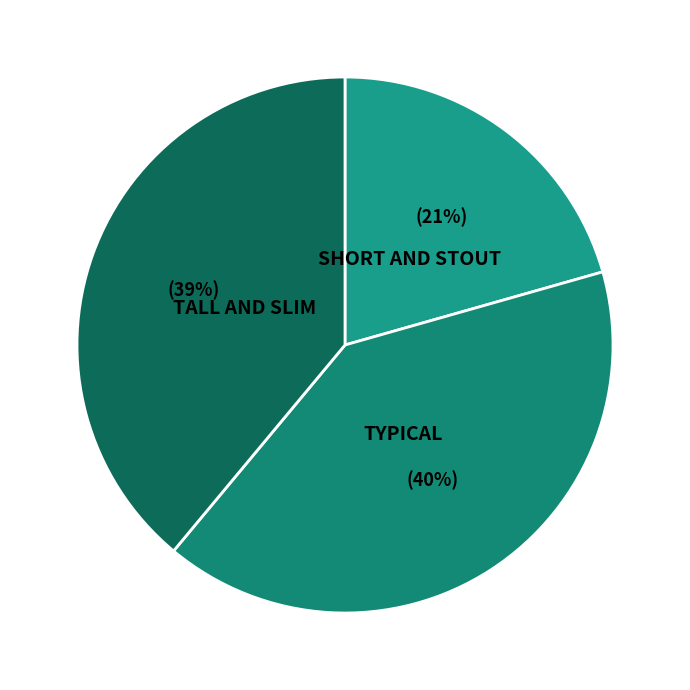

What is the ratio of the value at TYPICAL to the value at TALL AND SLIM?

1.0